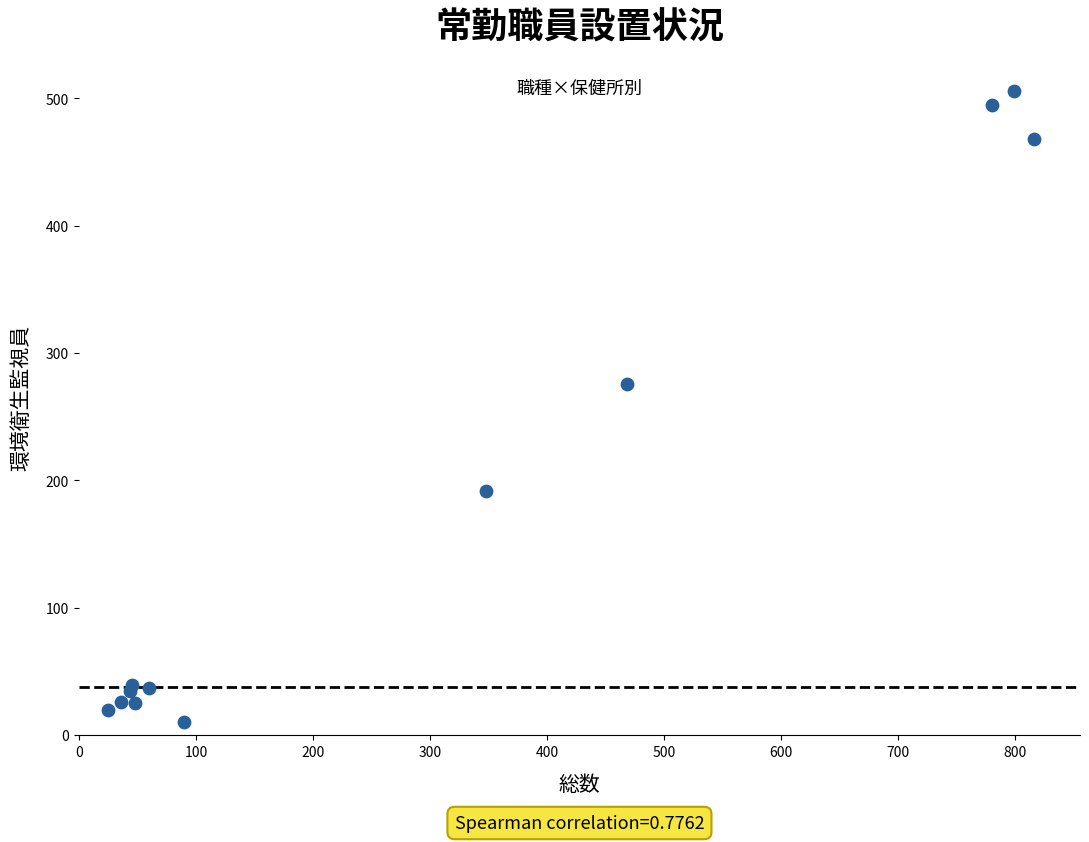

What Y value in the scatter plot is closest to 258?

276